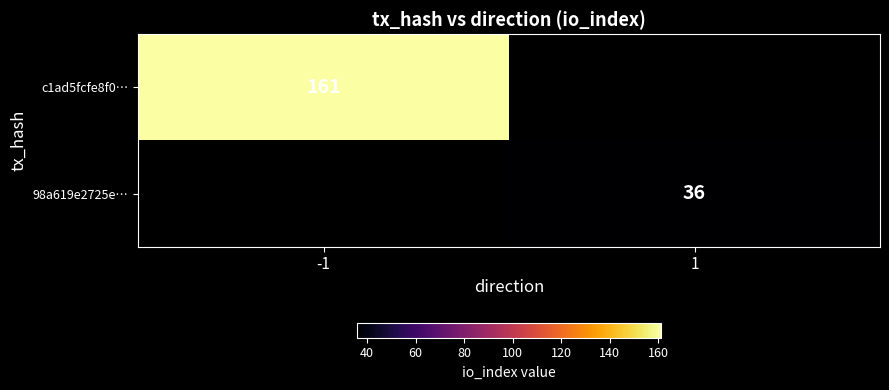

True or false: 98a619e2725e… has a value of 36 at 1.

True